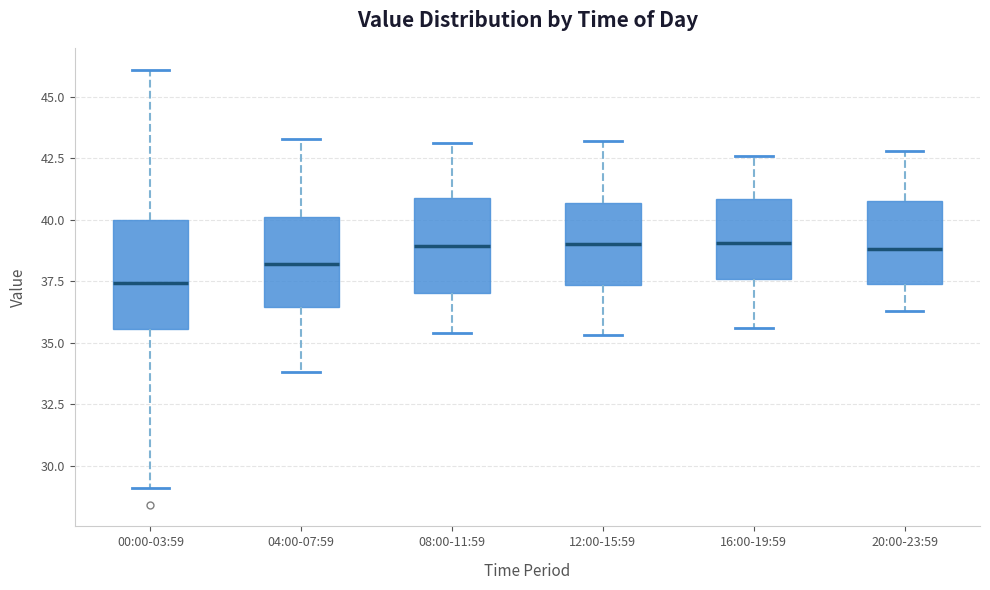

Where is the lower edge of the box for 00:00-03:59 on the y-axis? The values are not printed on the chart, so give them approximately, as read against the axis.

35.5